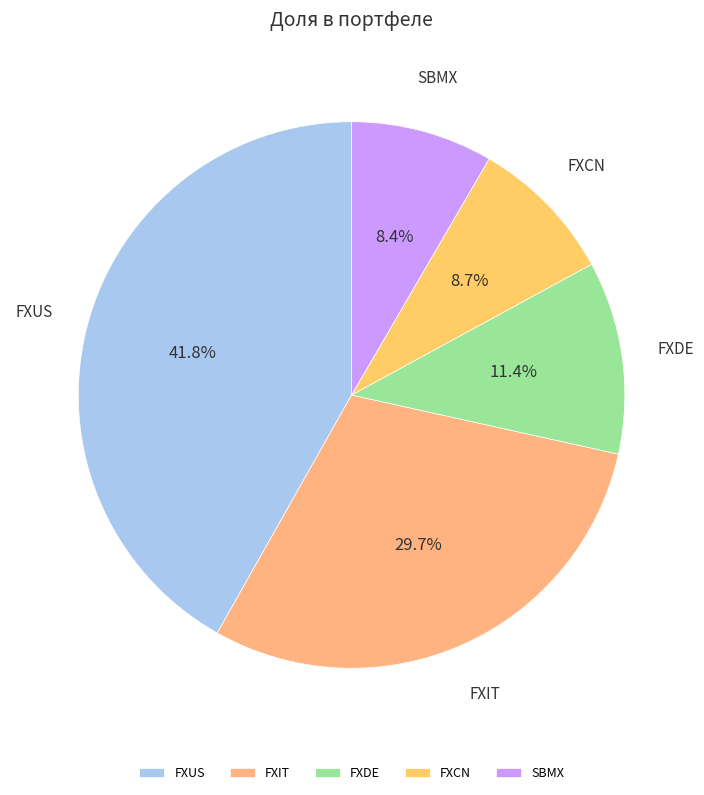

True or false: FXIT accounts for 39% of the total.

False